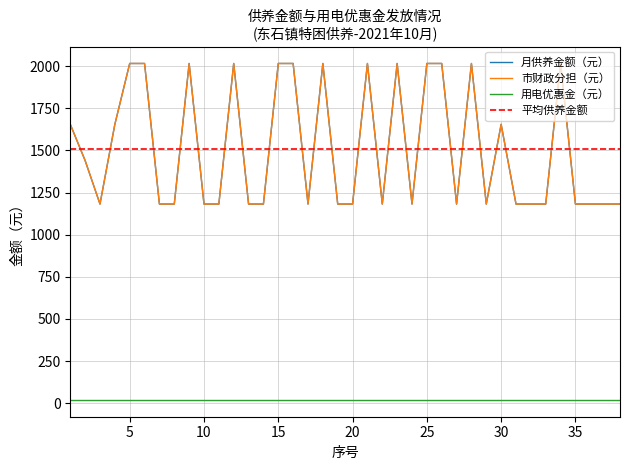

Is this an area chart (filled region under the line)?

No